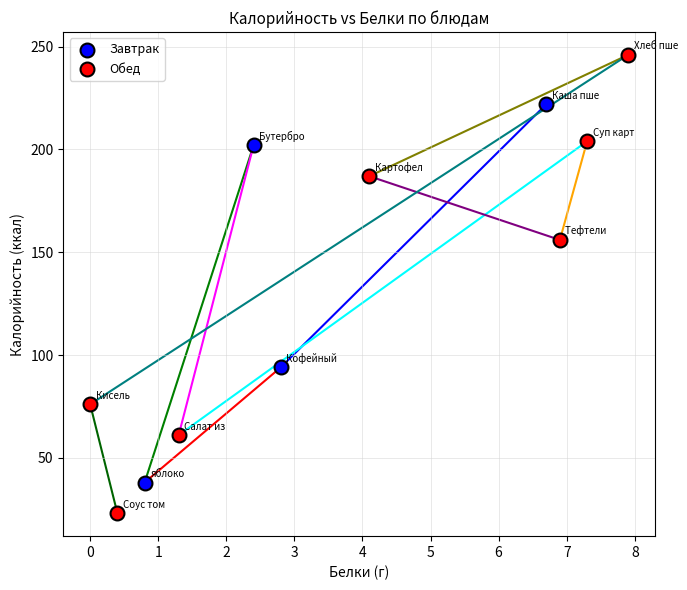

Which series reaches the maximum Y coordinate?

Обед